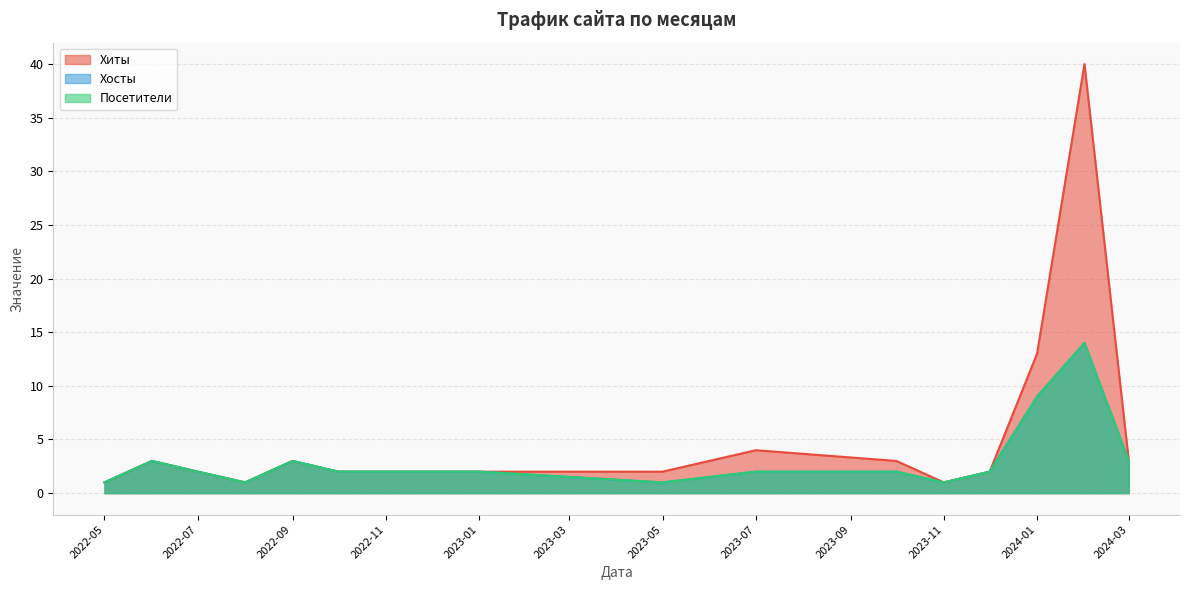

What is the smallest value displayed?

1